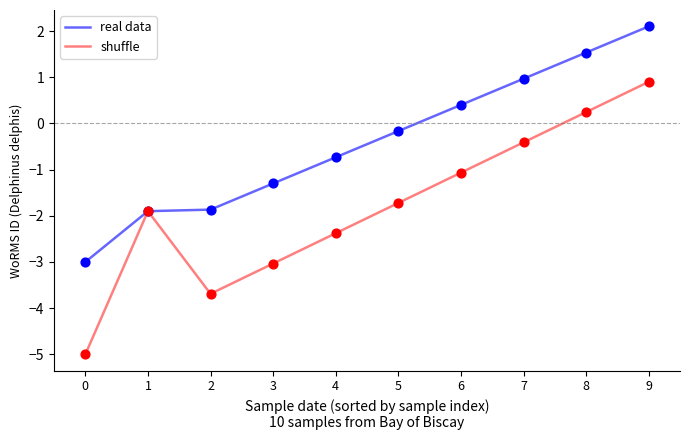

Which series changed the most between 2 and 9?

shuffle